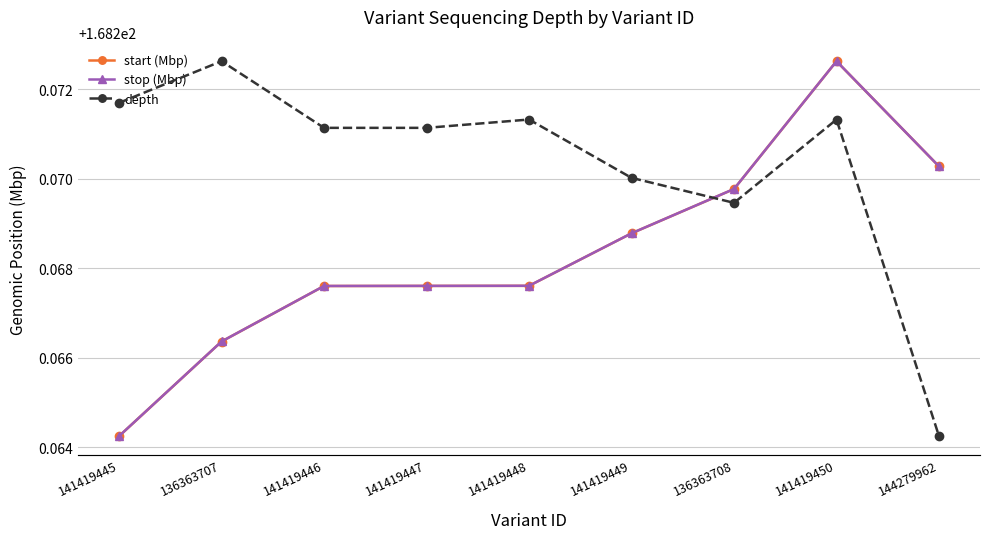

What is the maximum value for stop (Mbp)?

168.3